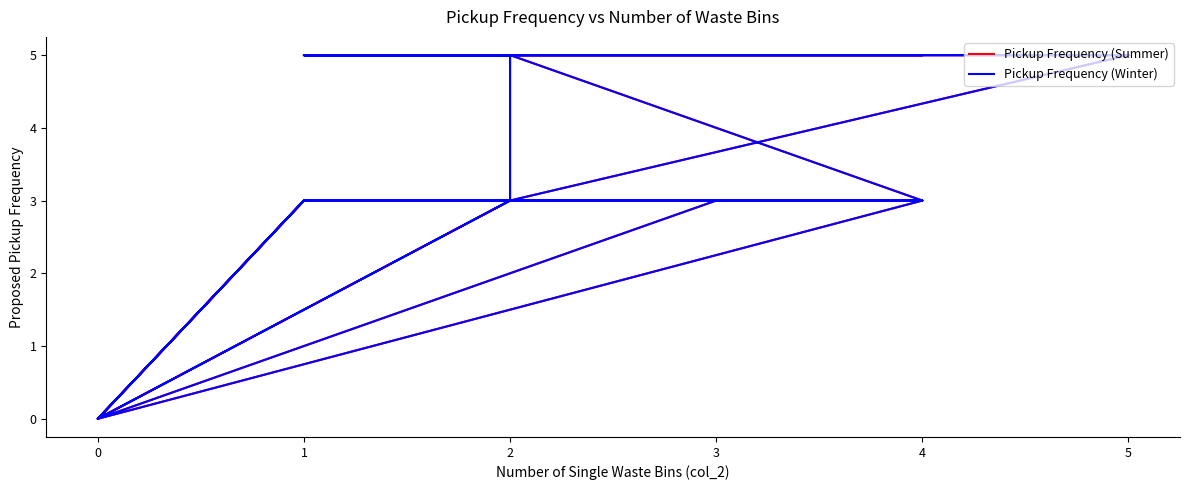

Is the value of Pickup Frequency (Summer) at 0 greater than the value of Pickup Frequency (Winter) at 2?

No